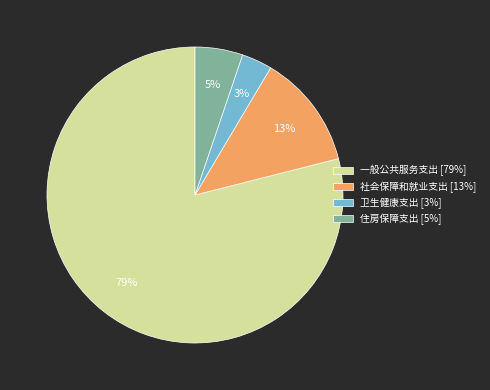

To the nearest percent, what is the average slice percentage?

25%